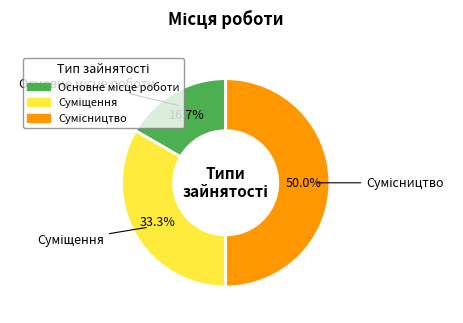

Which category has the smallest portion of the pie?

Основне місце роботи